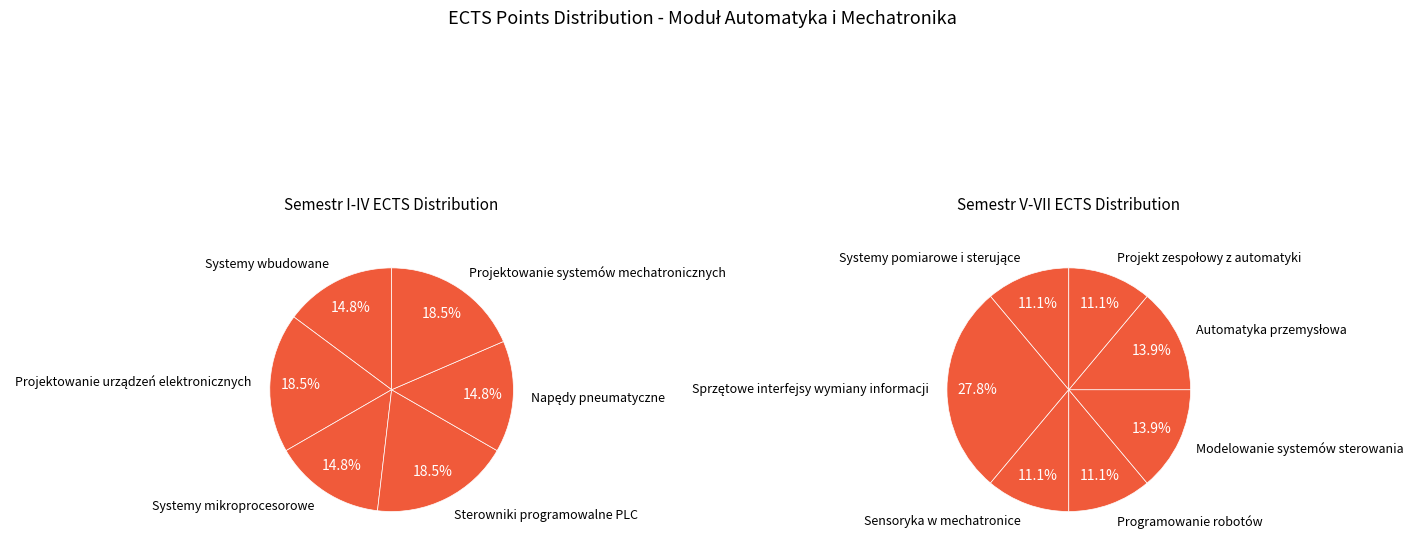

The Projektowanie urządzeń elektronicznych slice represents 18% of the pie. True or false?

False